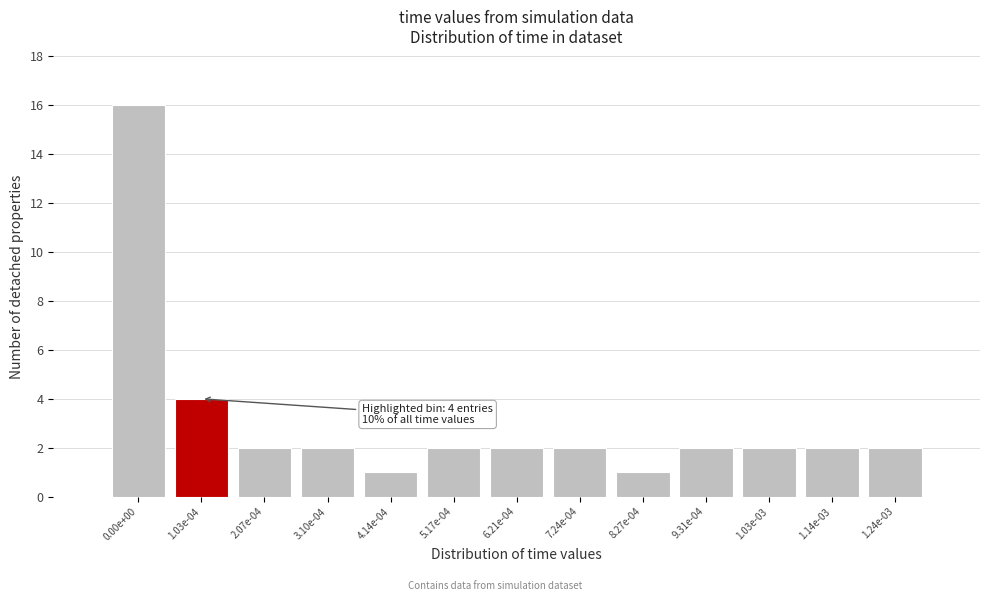

Reading left to right, what are all the values shown in this chart?

0.00e+00=16	1.03e-04=4	2.07e-04=2	3.10e-04=2	4.14e-04=1	5.17e-04=2	6.21e-04=2	7.24e-04=2	8.27e-04=1	9.31e-04=2	1.03e-03=2	1.14e-03=2	1.24e-03=2